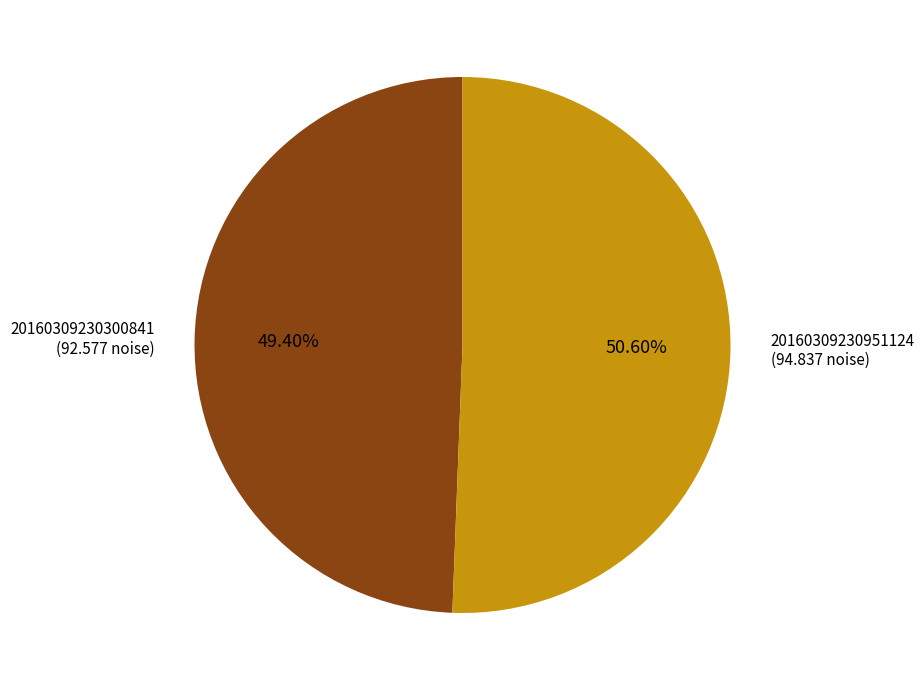

Rank the categories by value from lowest to highest.

20160309230300841 (92.577 noise), 20160309230951124 (94.837 noise)